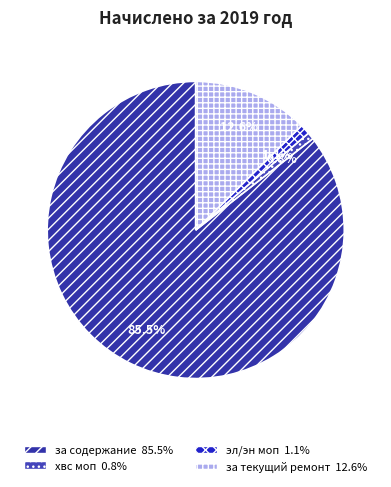

Count the number of slices in the pie.

4